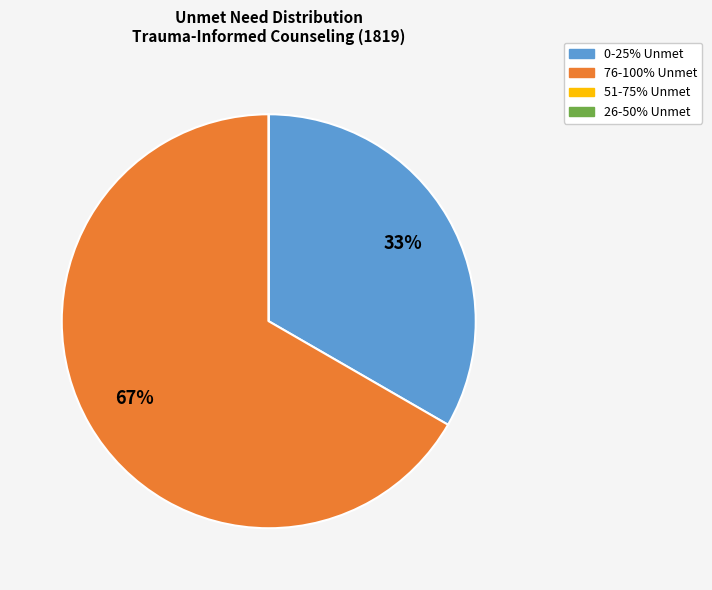

Is it true that 0-25% Unmet is 33% of the pie?

True